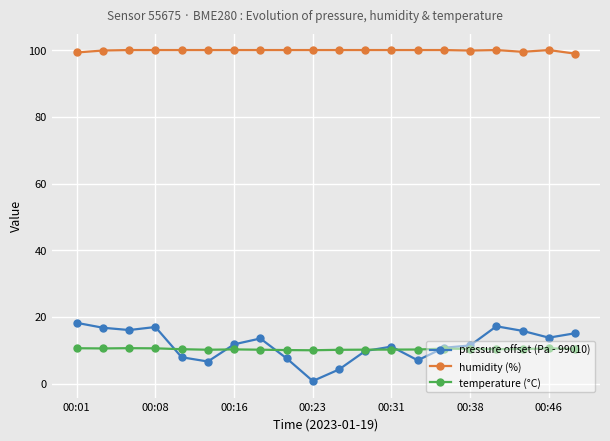

List the series in order of their peak value, lowest first.

temperature (°C), pressure offset (Pa - 99010), humidity (%)